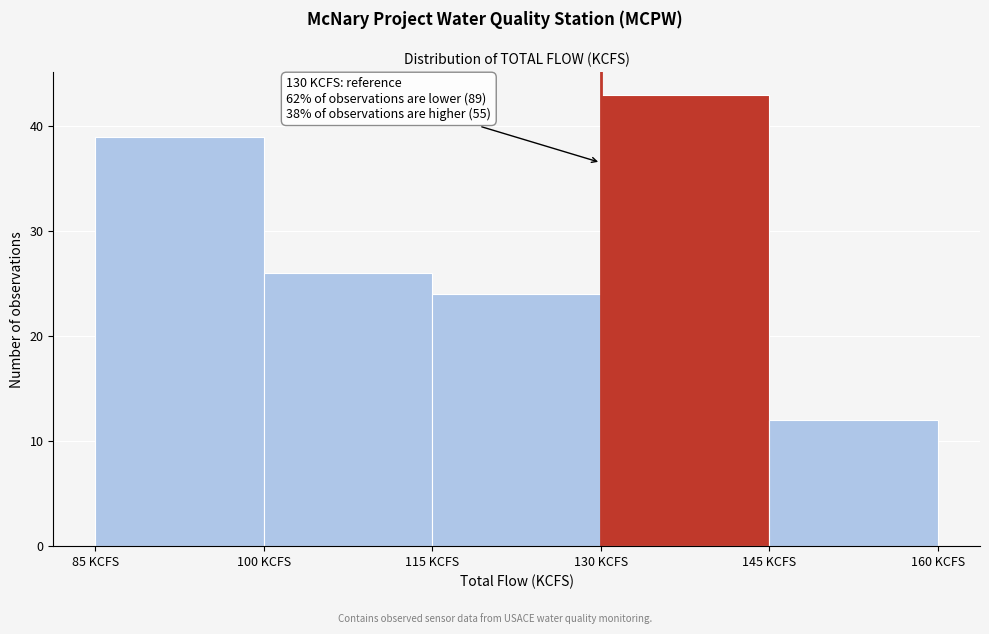

Which range on the x-axis has the tallest bar?

130 to 145